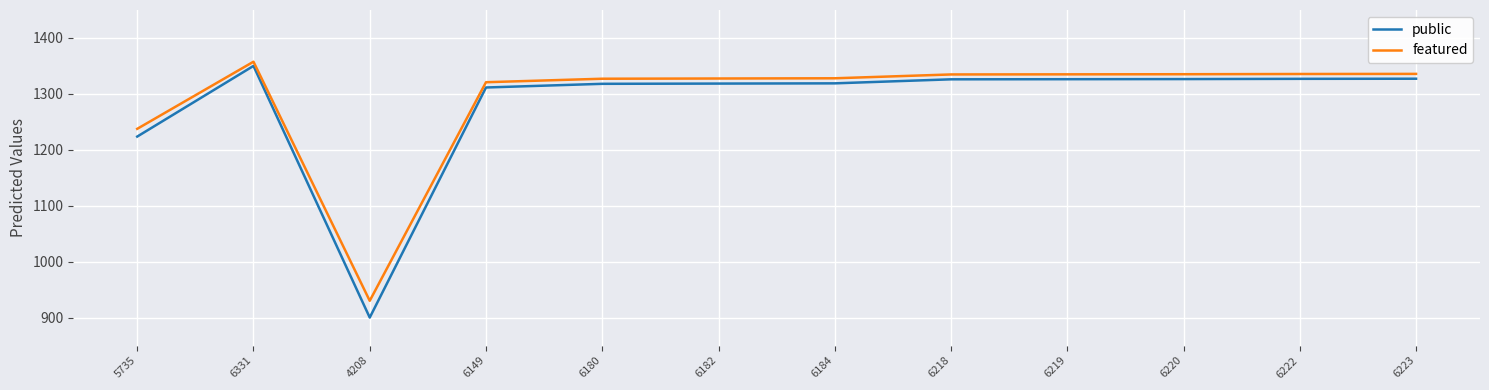

What value does the featured series have at 6223?

1335.8